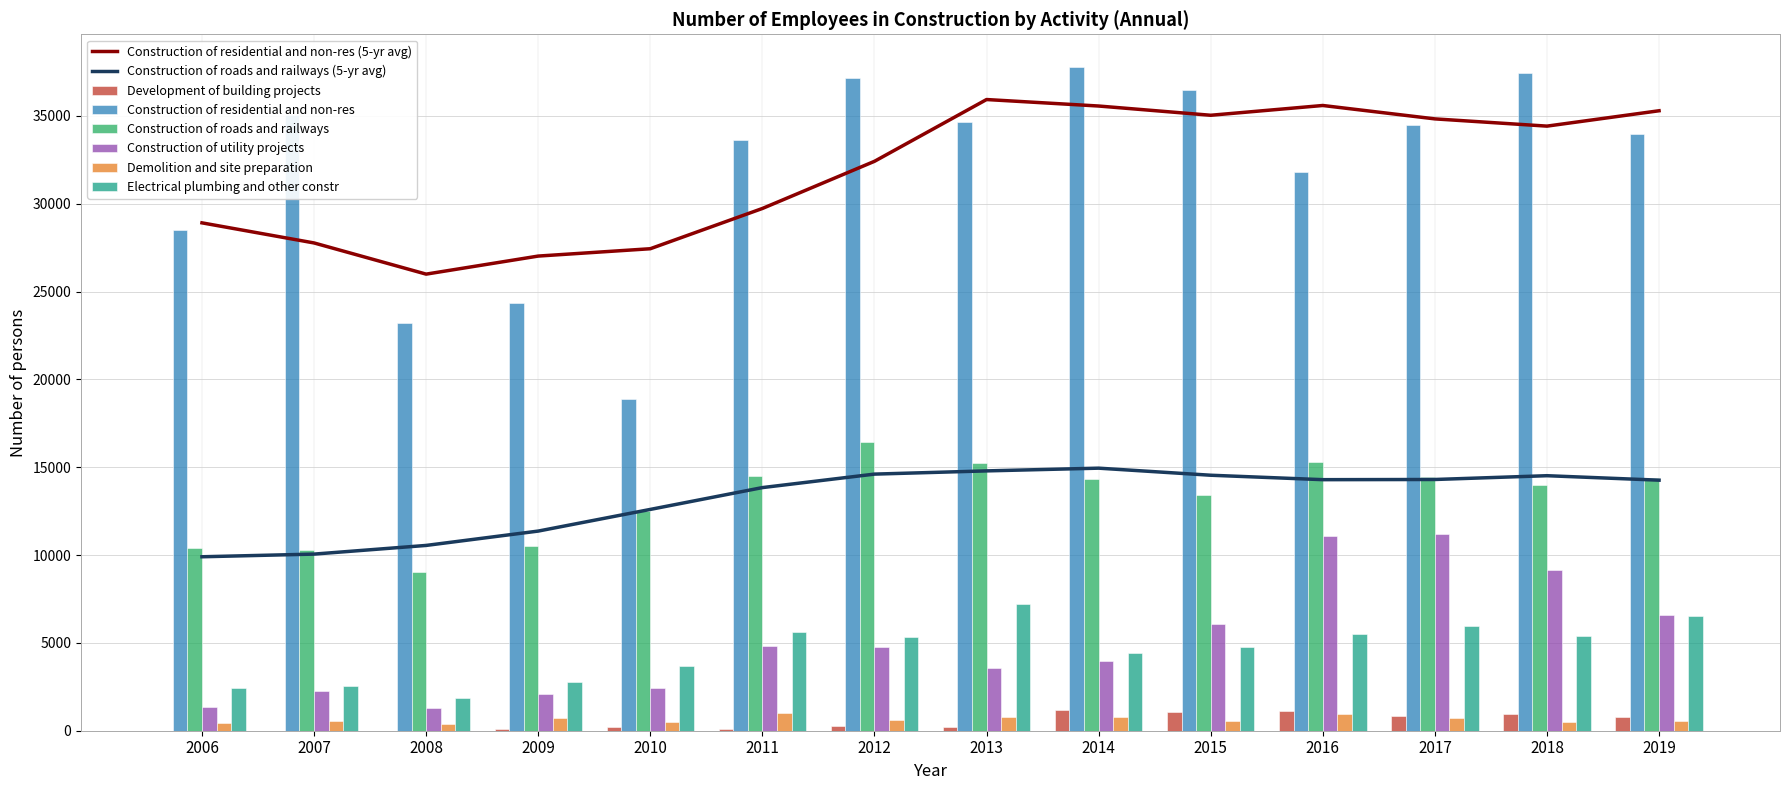

Which has a higher value, 2007 or 2017?

2017